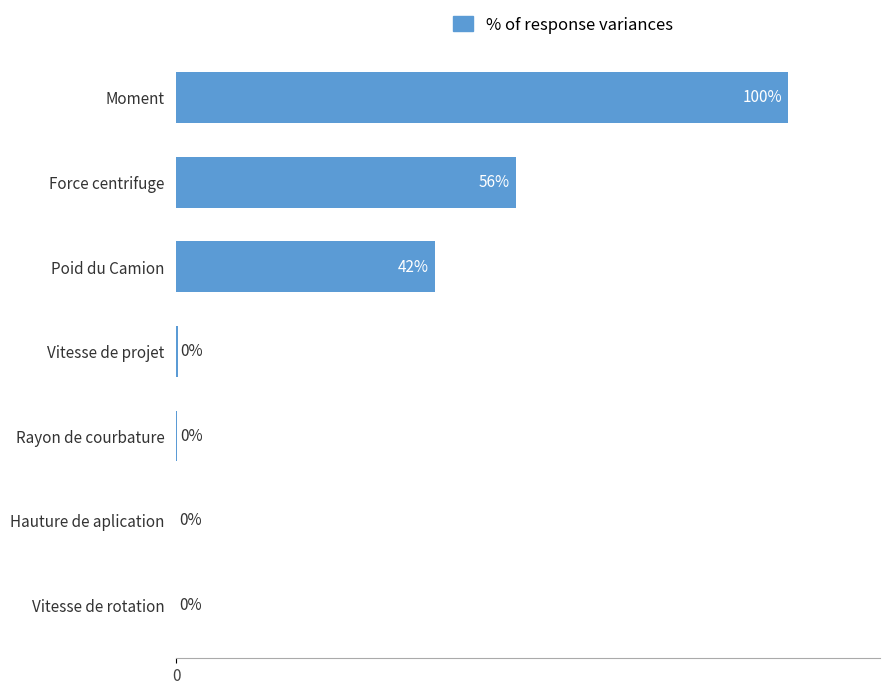

Between Moment and Poid du Camion, which is larger?

Moment